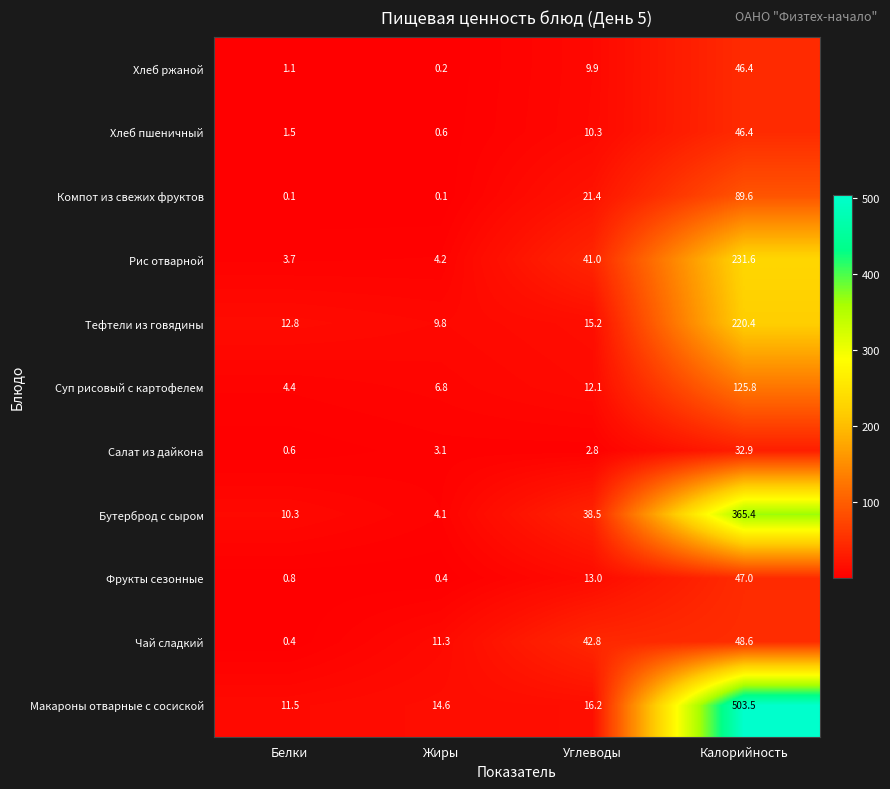

What is the difference between the maximum and second lowest values in the Суп рисовый с картофелем series?

119.0